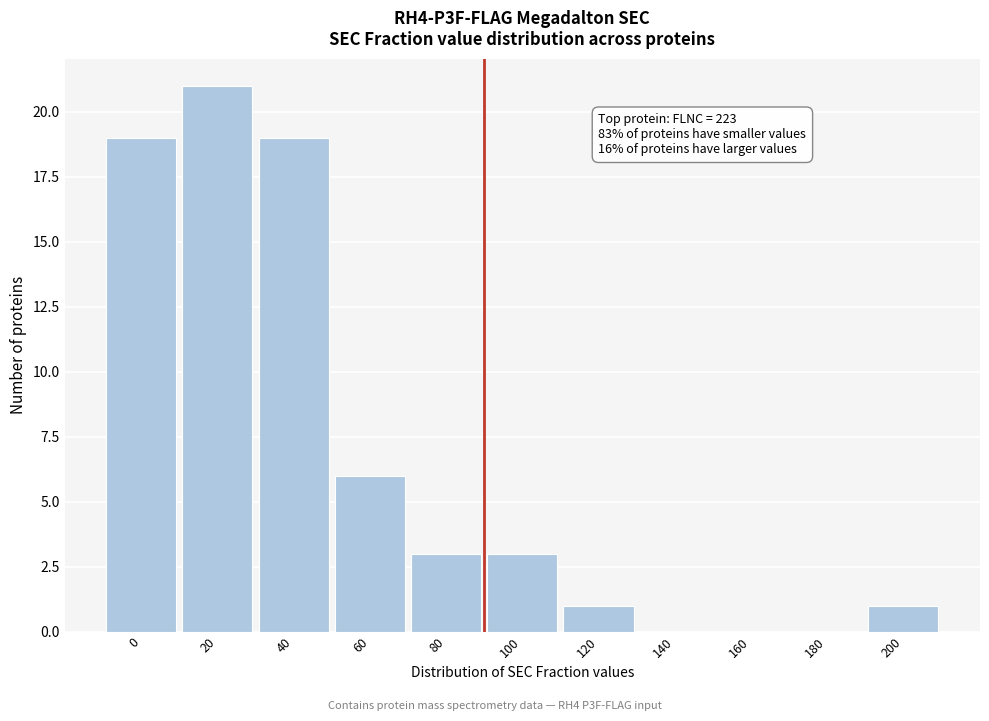

Reading right to left, list all the values displayed in this chart.

200=1	180=0	160=0	140=0	120=1	100=3	80=3	60=6	40=19	20=21	0=19